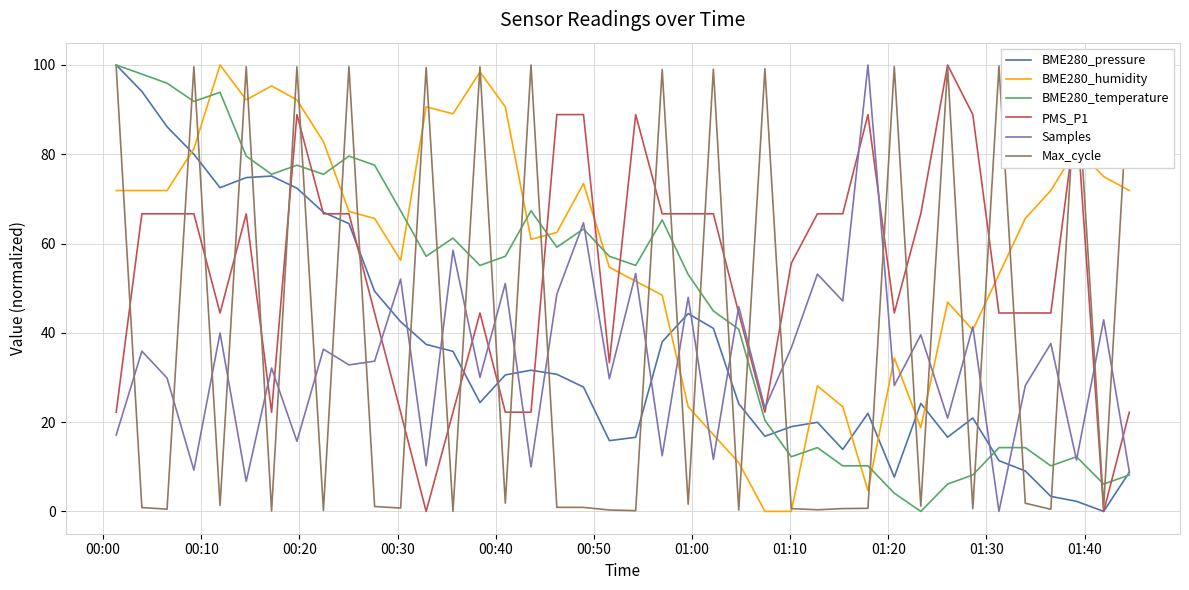

What is the highest value of the BME280_pressure series?

100.0